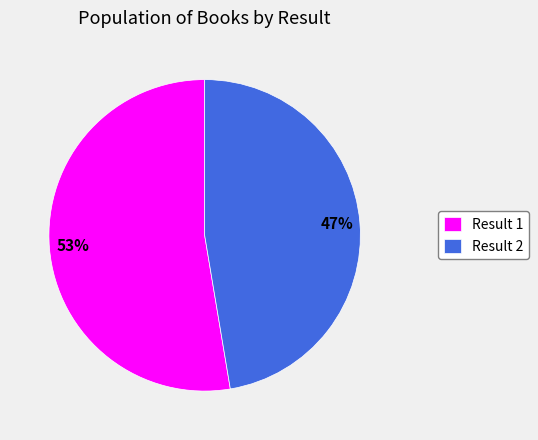

To the nearest percent, what portion does Result 2 represent?

47%